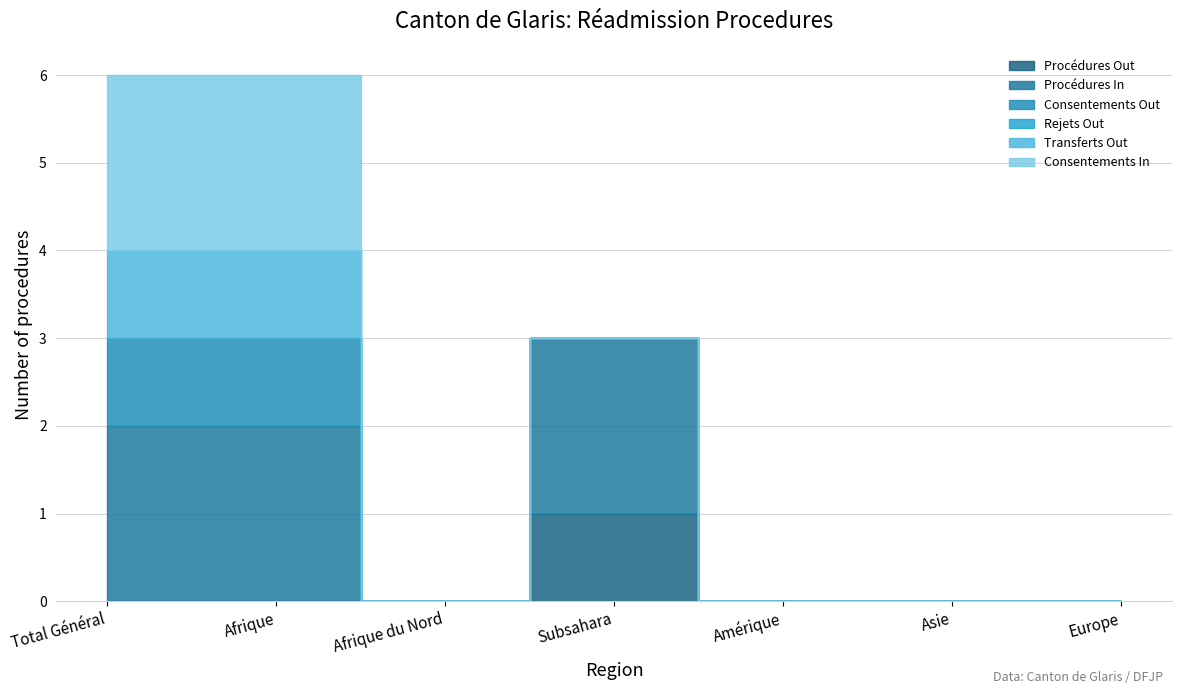

Which series changed the most between Asie and Europe?

Procédures Out